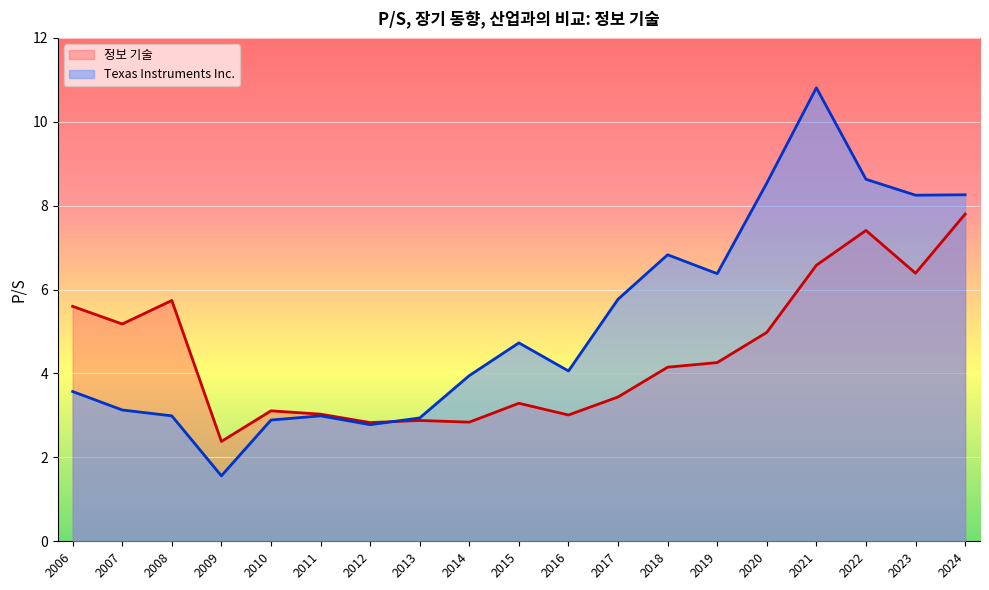

What is the value of the Texas Instruments Inc. point at the 4th from the left?

1.6